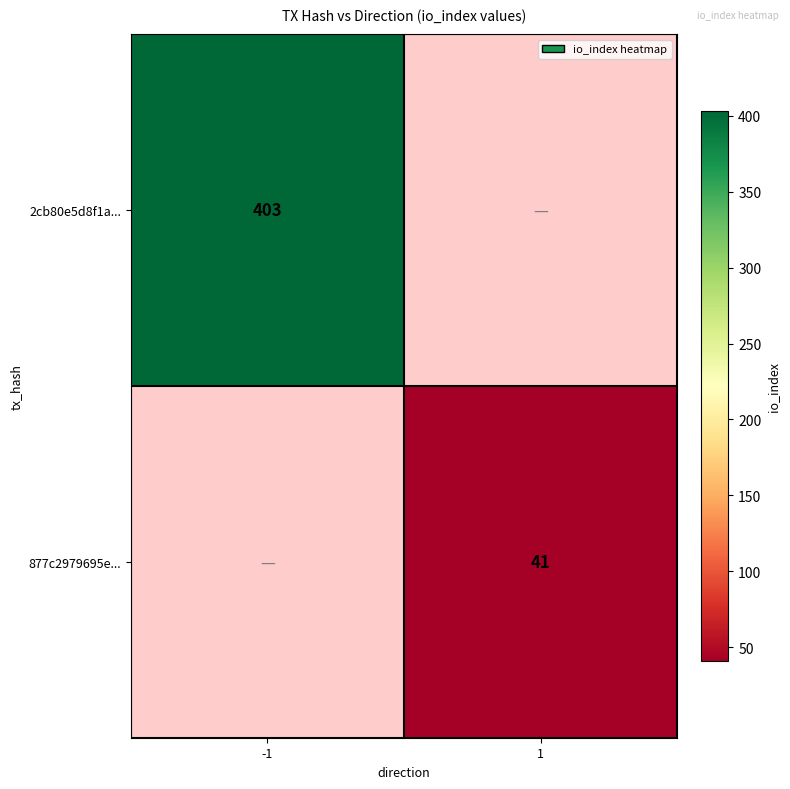

How many data points does each series have?

2